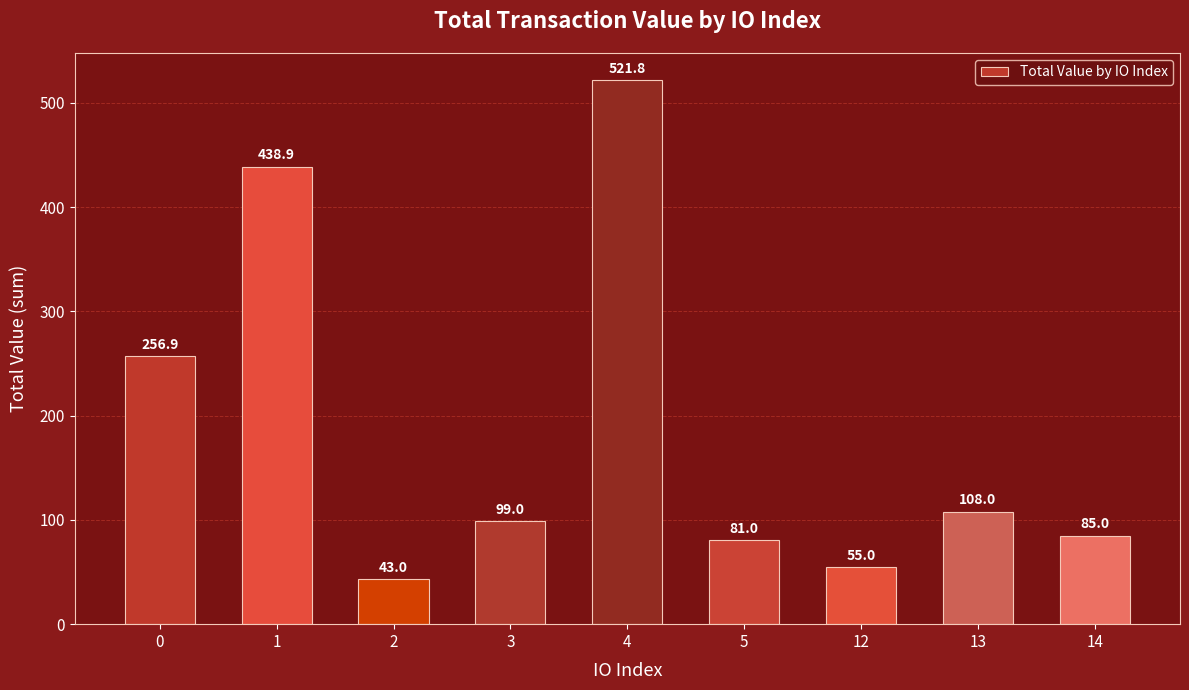

What is the value of the 4th bar from the left?

99.0